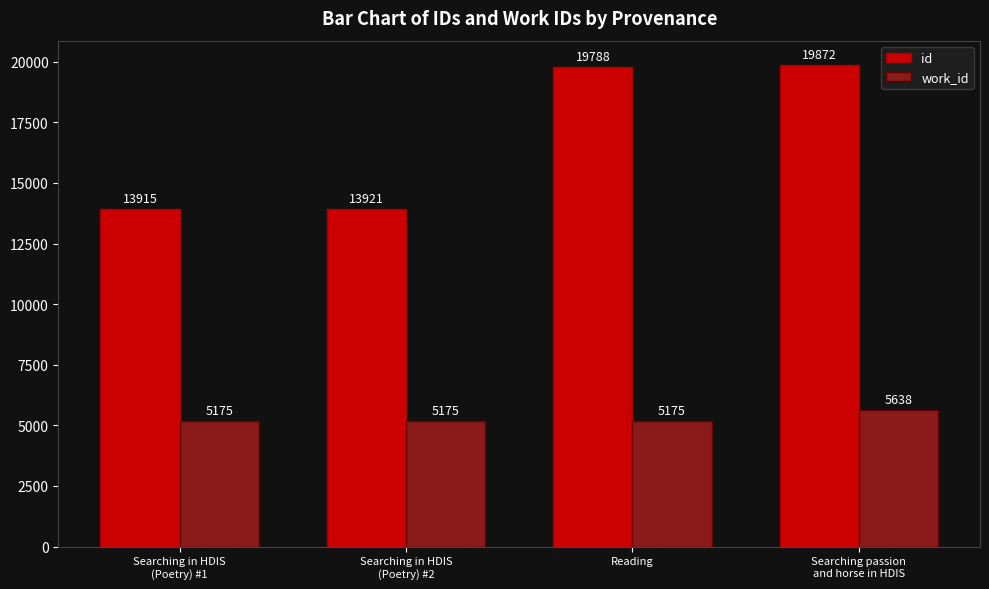

Reading left to right, what are all the values shown in this chart?

id: Searching in HDIS
(Poetry) #1=13915	Searching in HDIS
(Poetry) #2=13921	Reading=19788	Searching passion
and horse in HDIS=19872
work_id: Searching in HDIS
(Poetry) #1=5175	Searching in HDIS
(Poetry) #2=5175	Reading=5175	Searching passion
and horse in HDIS=5638